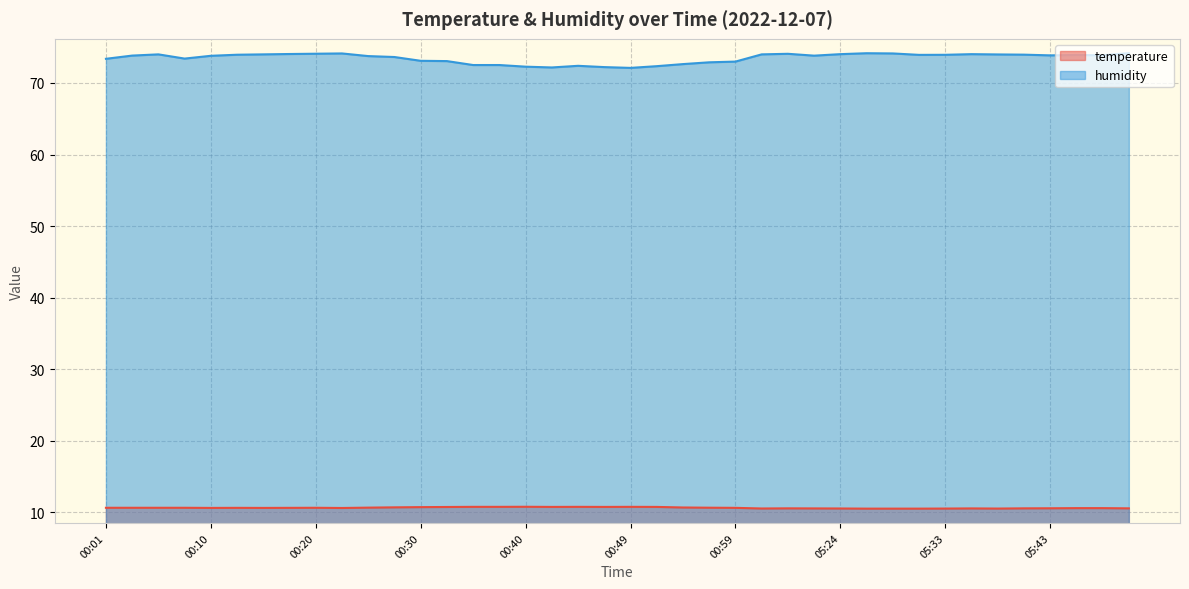

What is the sum of the temperature values at 00:20 and 00:44?

21.4